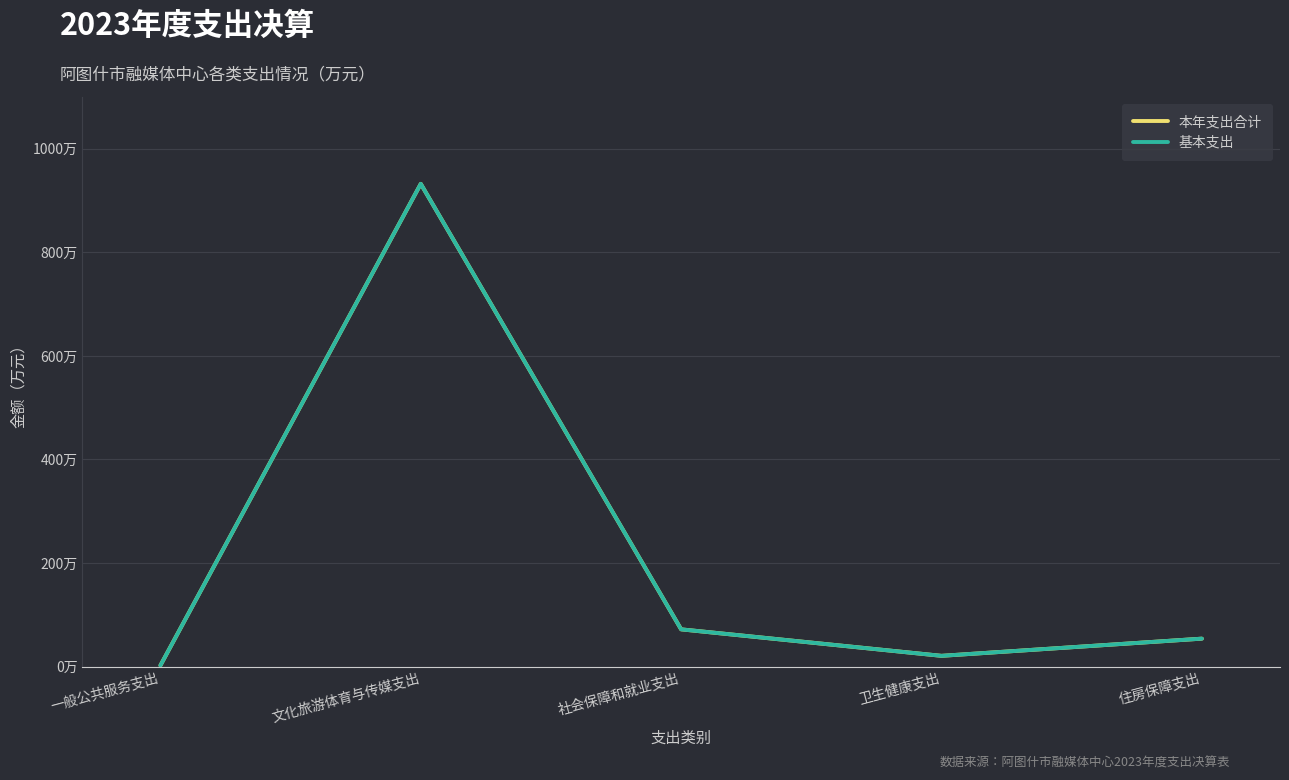

Is this an area chart (filled region under the line)?

No